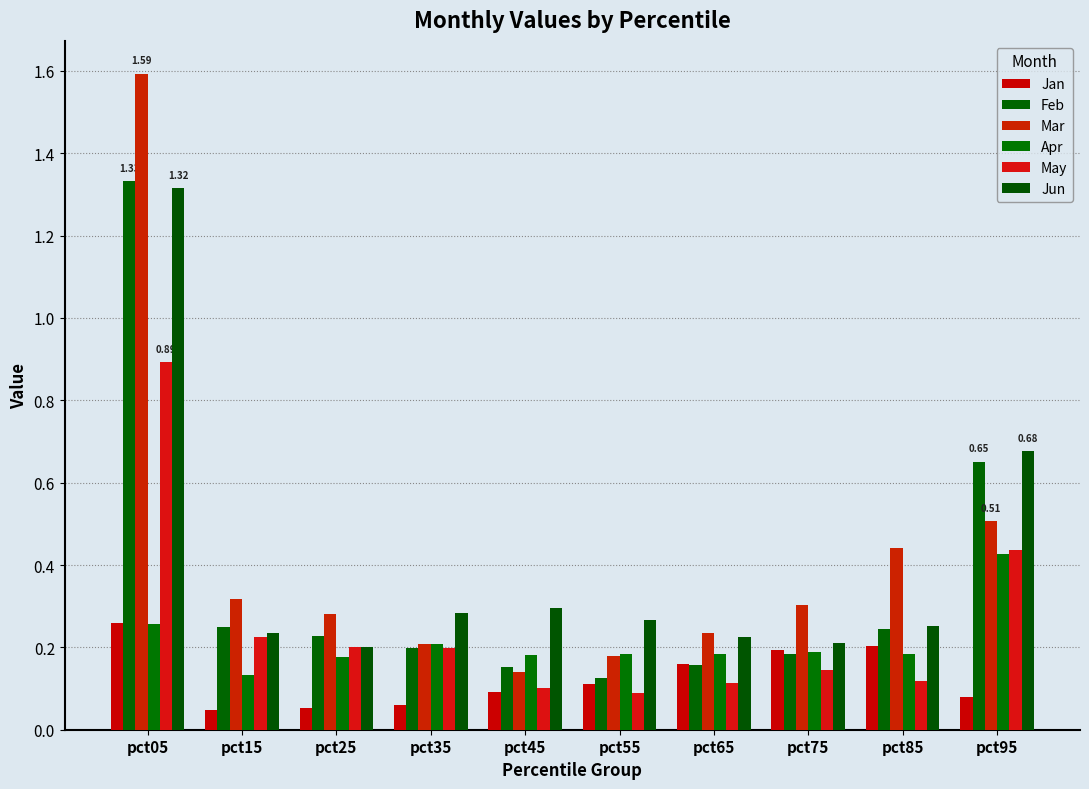

Is it true that Apr equals 0.1 at pct15?

True